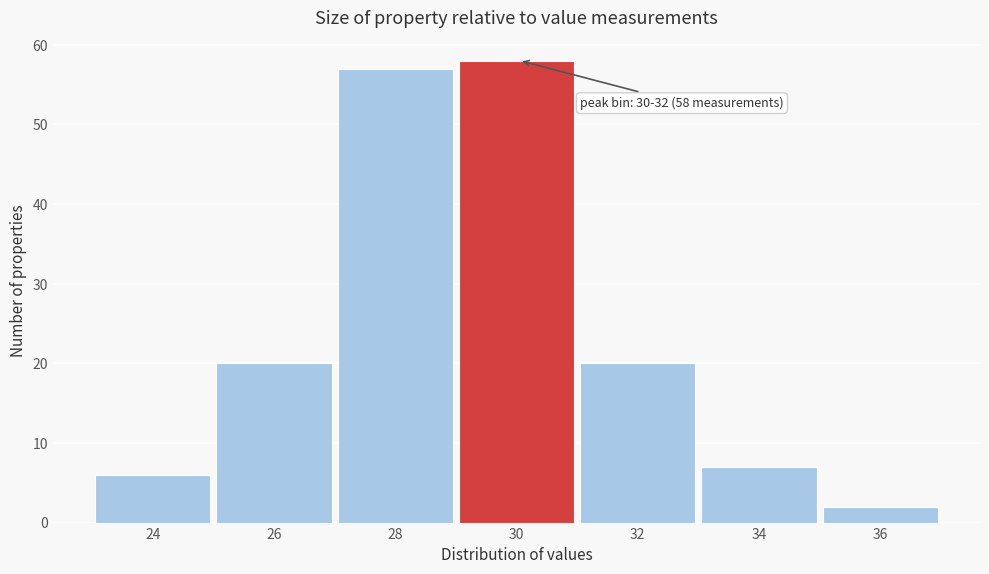

Reading right to left, extract all data points from this chart.

2	7	20	58	57	20	6